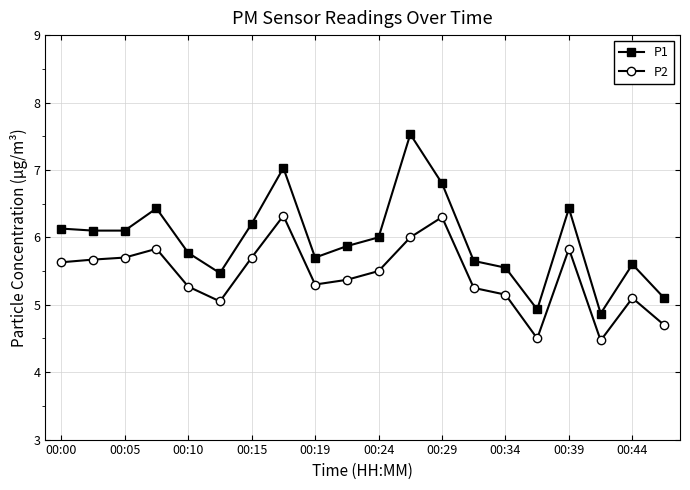

Which series has the largest total across all categories?

P1